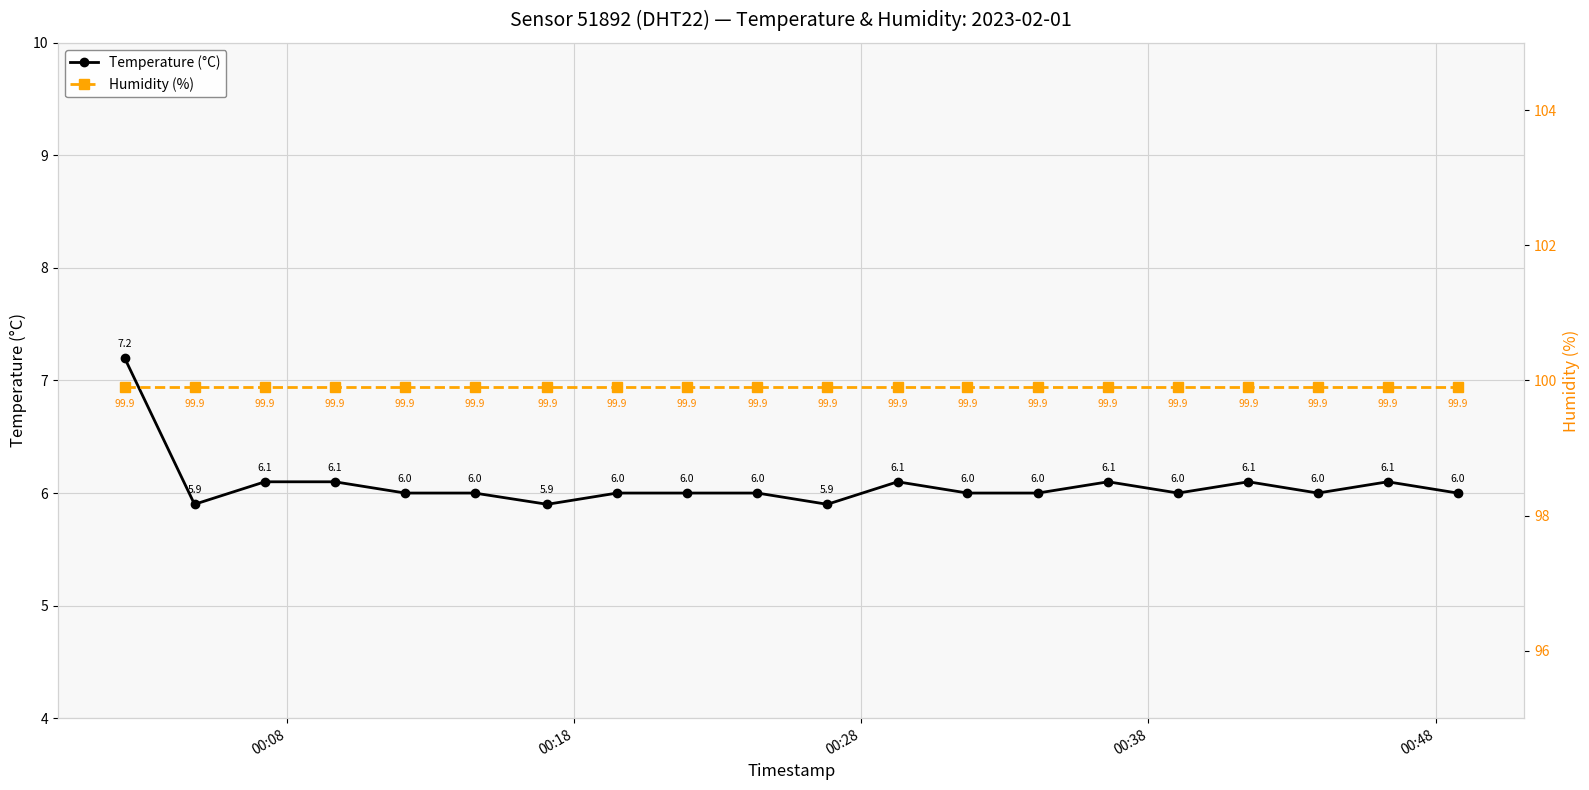

How many categories are shown in the chart?

20